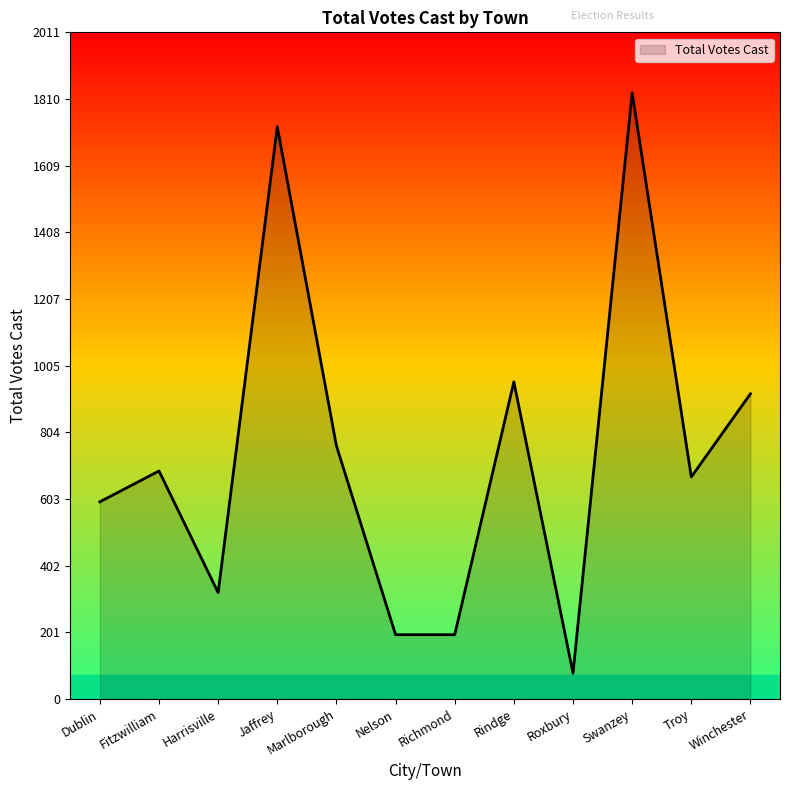

Is it true that the value at Nelson is 80?

False